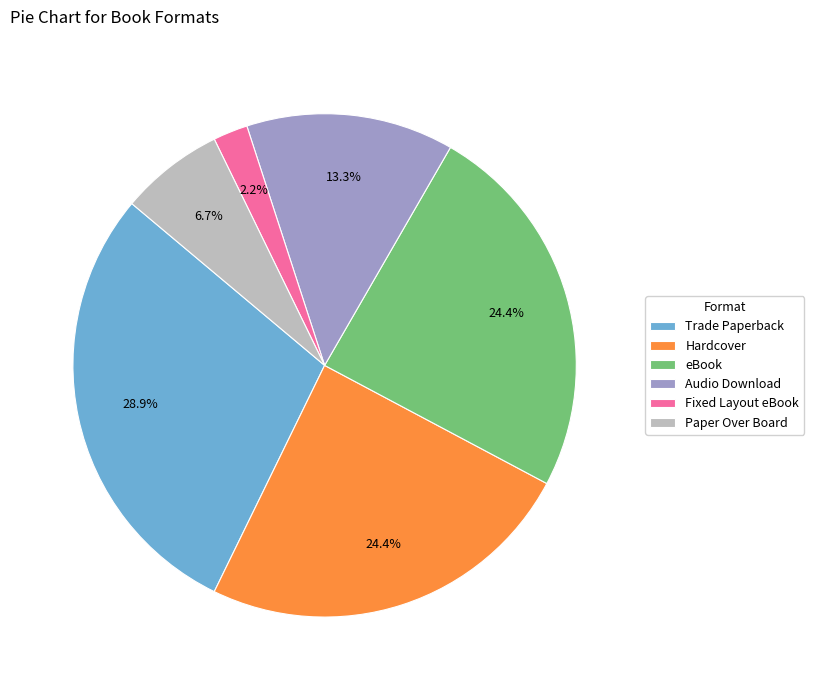

How many slices are in this pie chart?

6